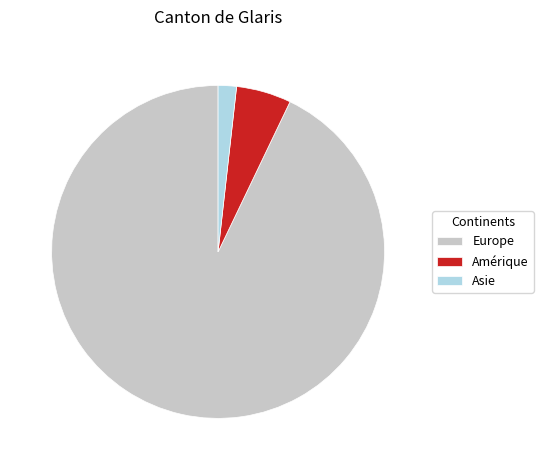

The Asie slice represents 2% of the pie. True or false?

True